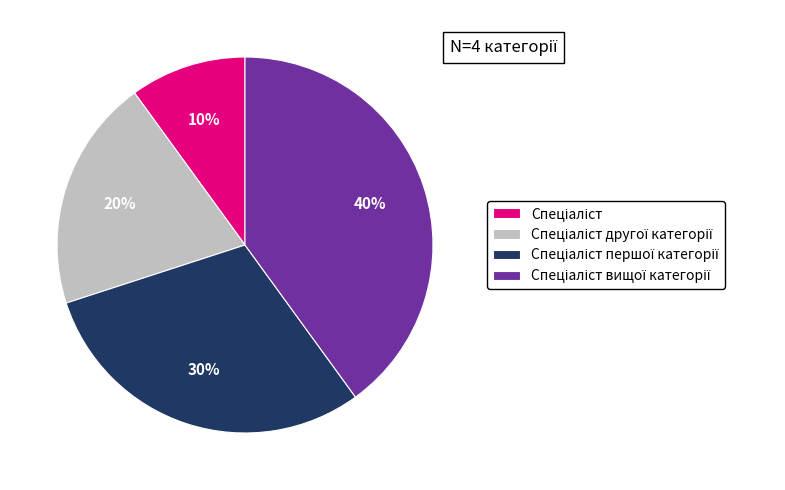

Is there any slice that represents more than half of the pie?

No